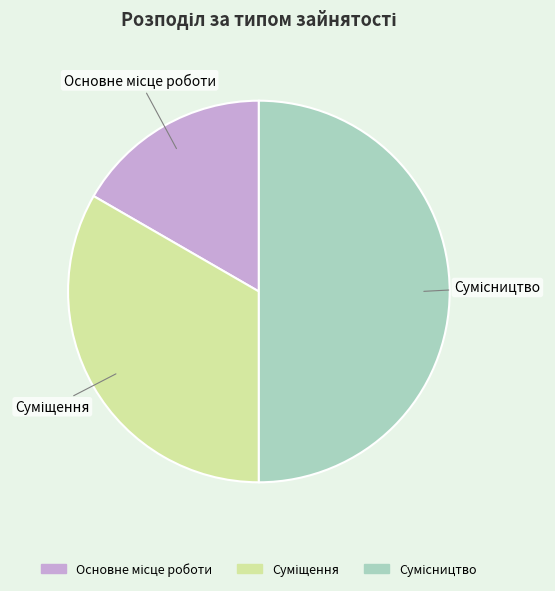

To the nearest percent, what percentage of the pie is Сумісництво?

50%